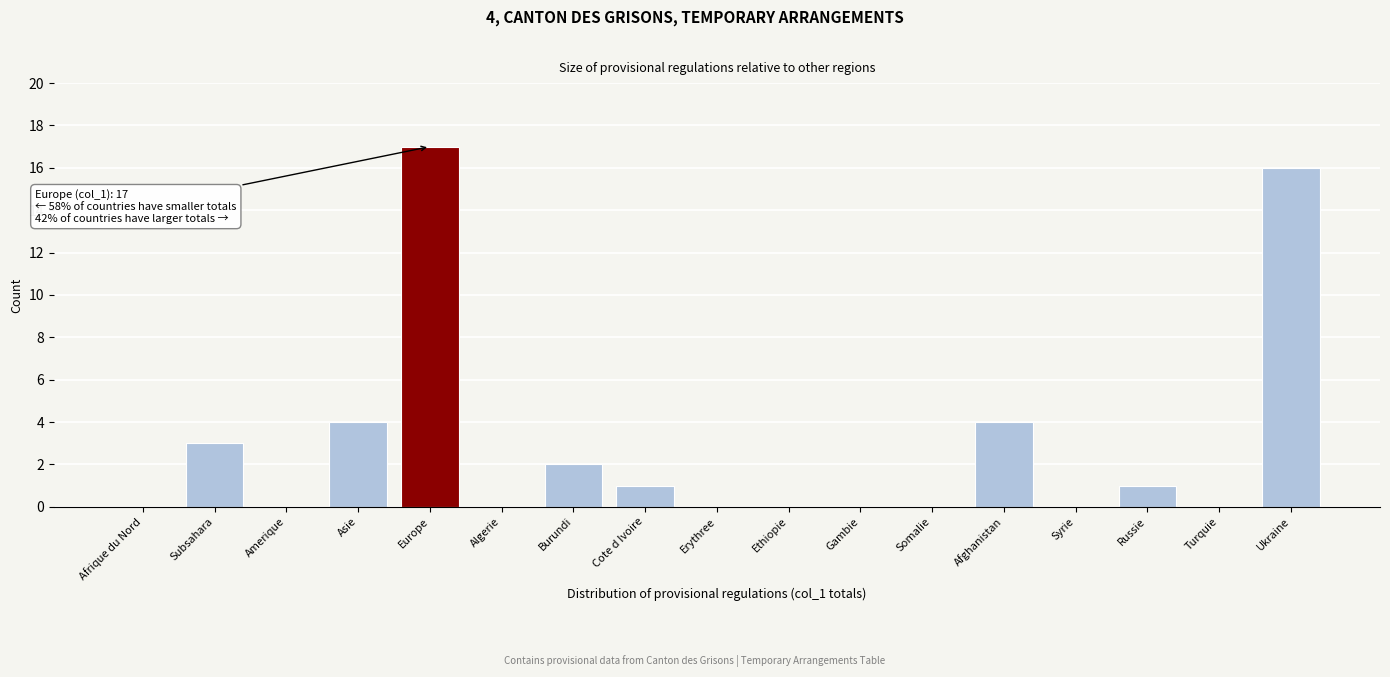

Reading left to right, transcribe all the data shown in this chart.

Afrique du Nord=0	Subsahara=3	Amerique=0	Asie=4	Europe=17	Algerie=0	Burundi=2	Cote d Ivoire=1	Erythree=0	Ethiopie=0	Gambie=0	Somalie=0	Afghanistan=4	Syrie=0	Russie=1	Turquie=0	Ukraine=16